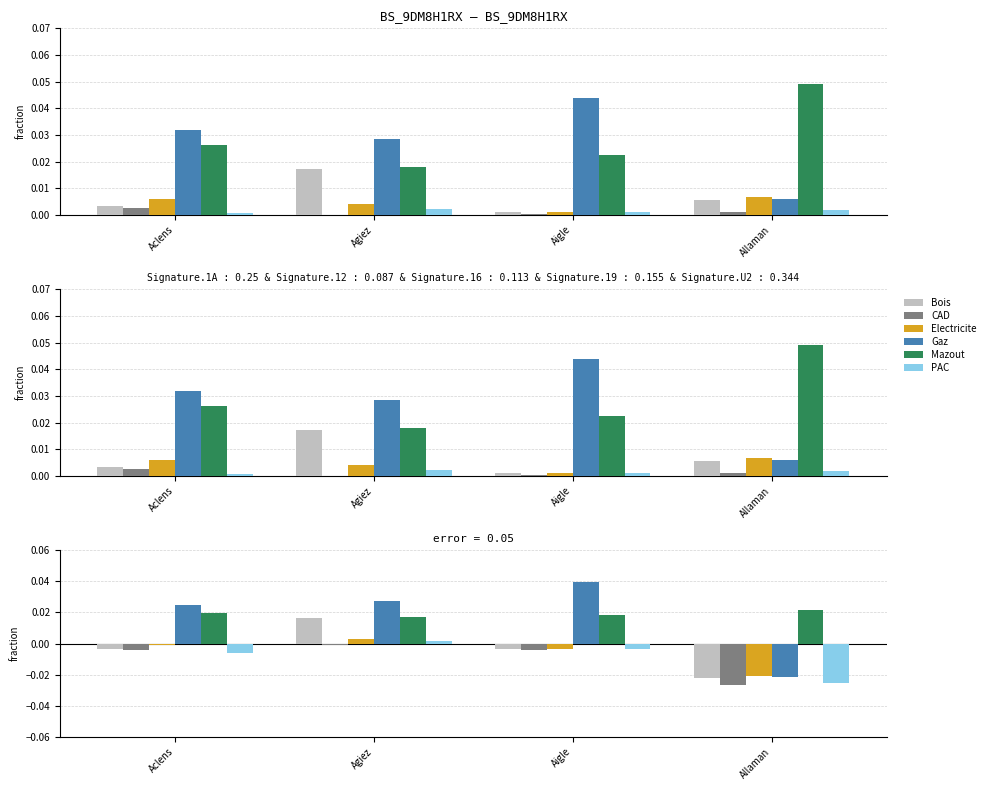

Rank the series by their maximum value, from highest to lowest.

Gaz, Mazout, Bois, Electricite, PAC, CAD